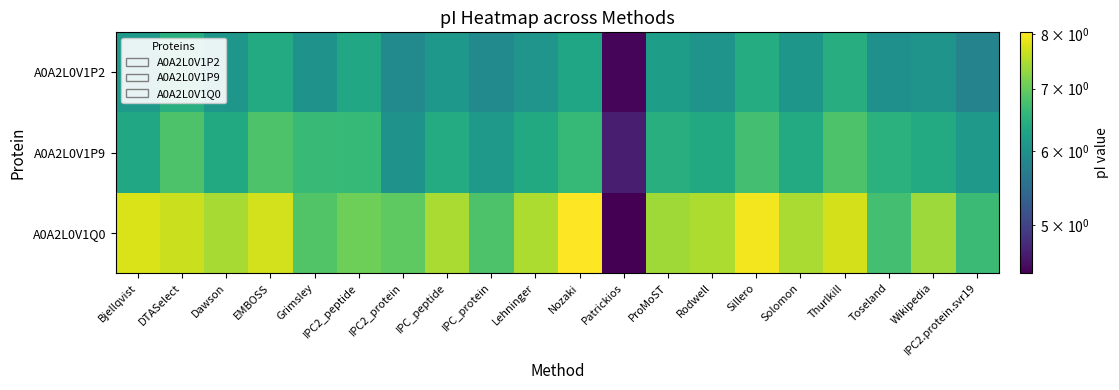

Rank the series by their maximum value, from highest to lowest.

A0A2L0V1Q0, A0A2L0V1P9, A0A2L0V1P2